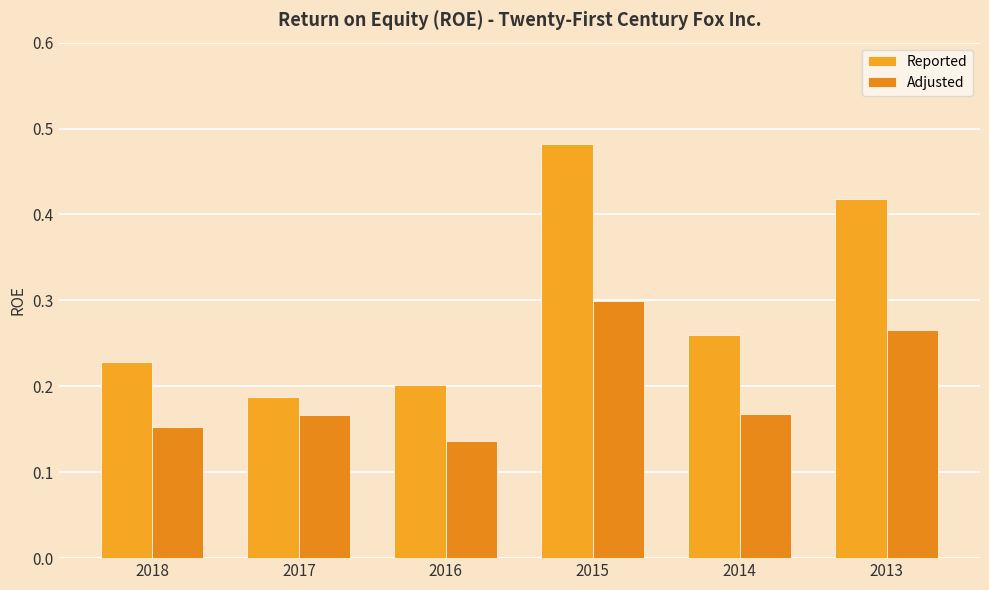

Which has a higher value, 2013 or 2015?

2015